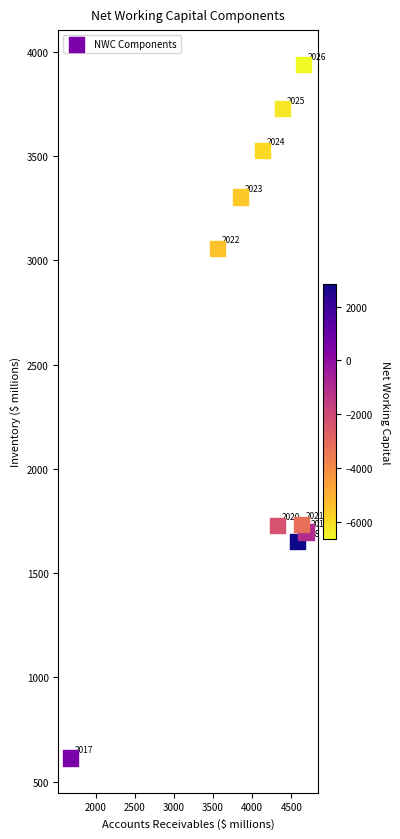

What is the range of Y values (max minus min)?

3323.7